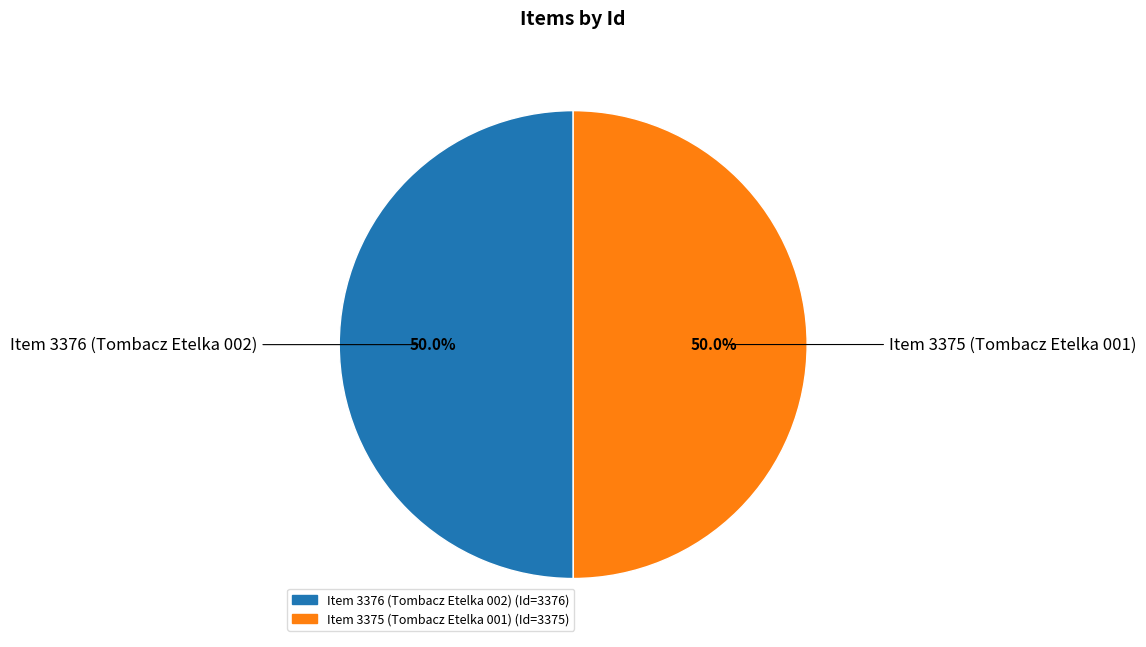

Count the number of slices in the pie.

2